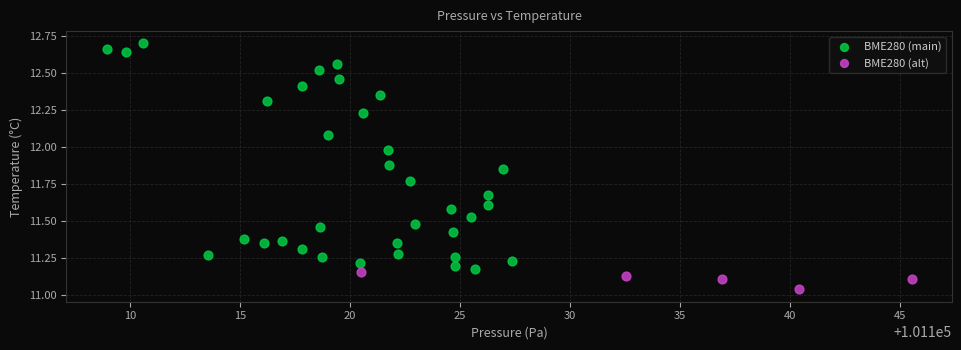

Which series reaches the minimum Y coordinate?

BME280 (alt)